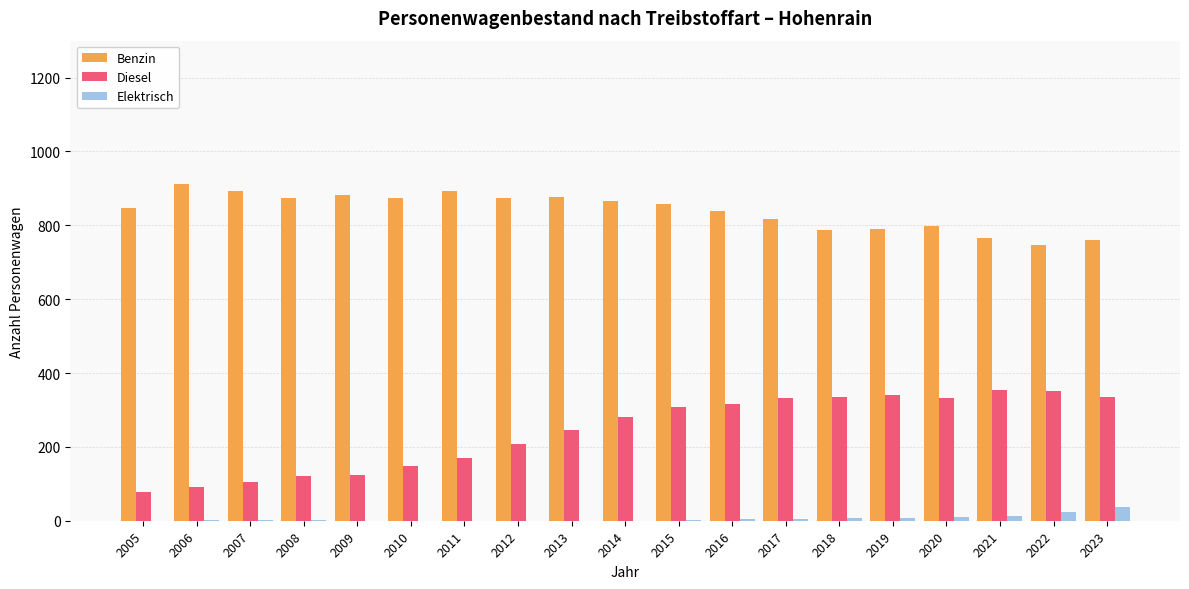

What are all the series names shown in the legend?

Benzin, Diesel, Elektrisch